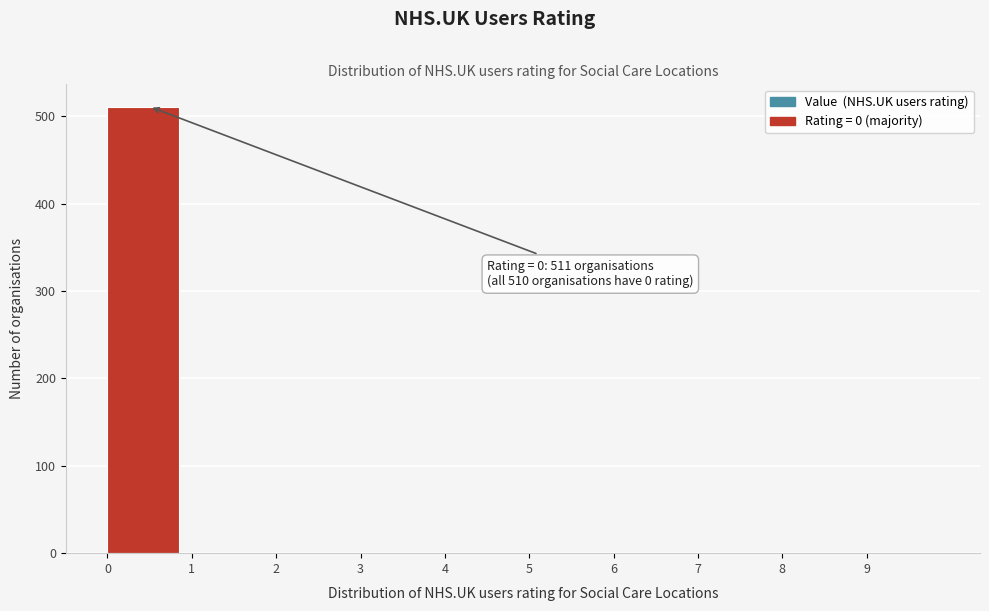

Over which range of the x-axis is the bar tallest?

0 to 1